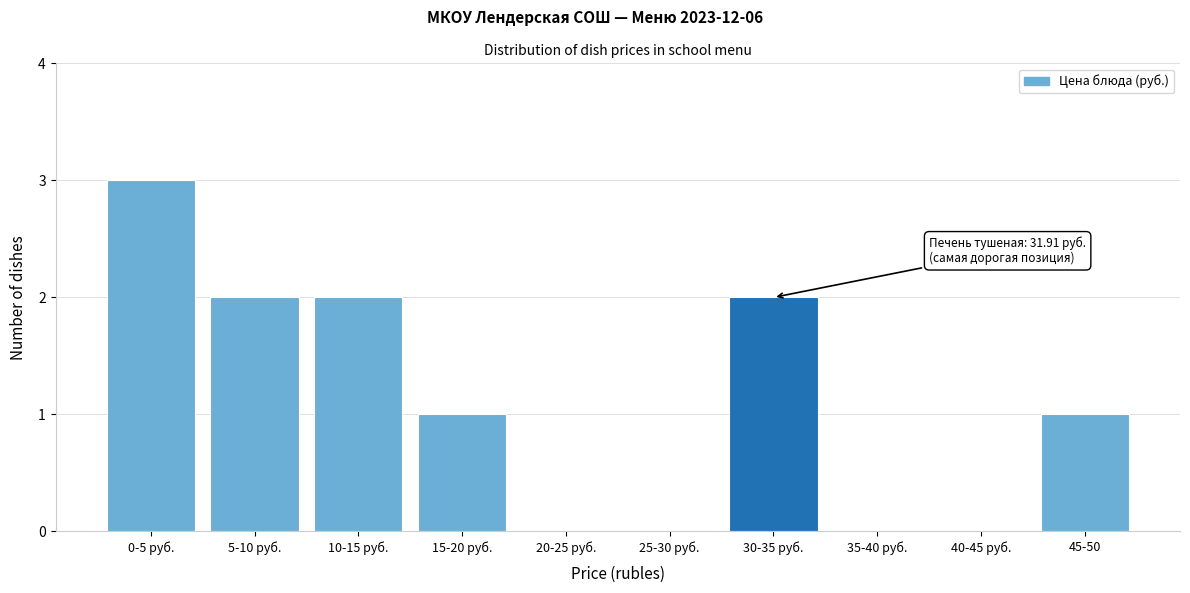

Reading left to right, what are all the values shown in this chart?

0-5 руб.=3	5-10 руб.=2	10-15 руб.=2	15-20 руб.=1	20-25 руб.=0	25-30 руб.=0	30-35 руб.=2	35-40 руб.=0	40-45 руб.=0	45-50=1